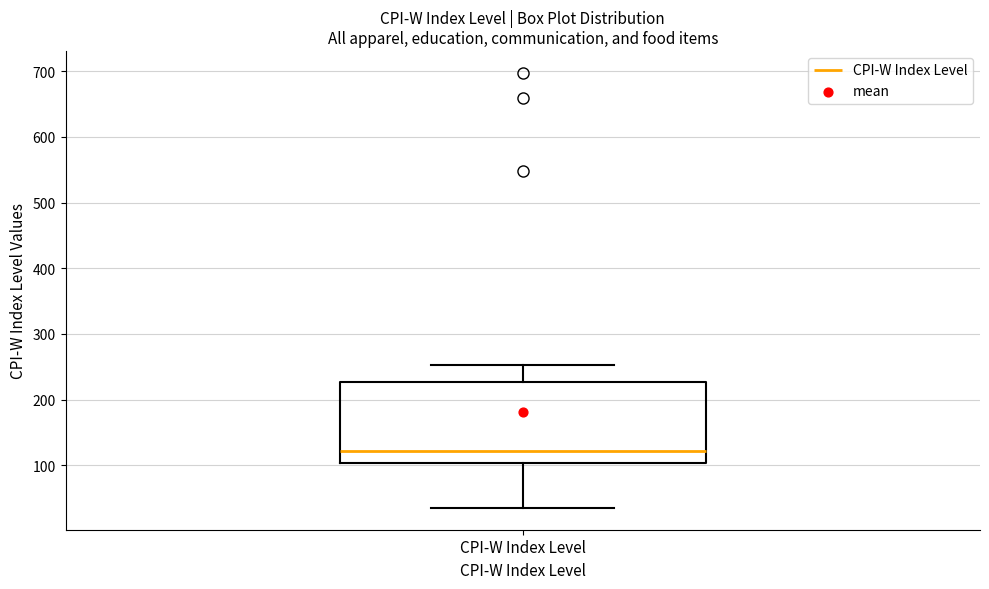

Read this box plot against the y-axis: the position of the median line, the range covered by the box, and the ends of both whiskers. The values are not printed on the chart, so give them approximately, as read against the axis.

median 120, box 100 to 230, whiskers 40 to 250